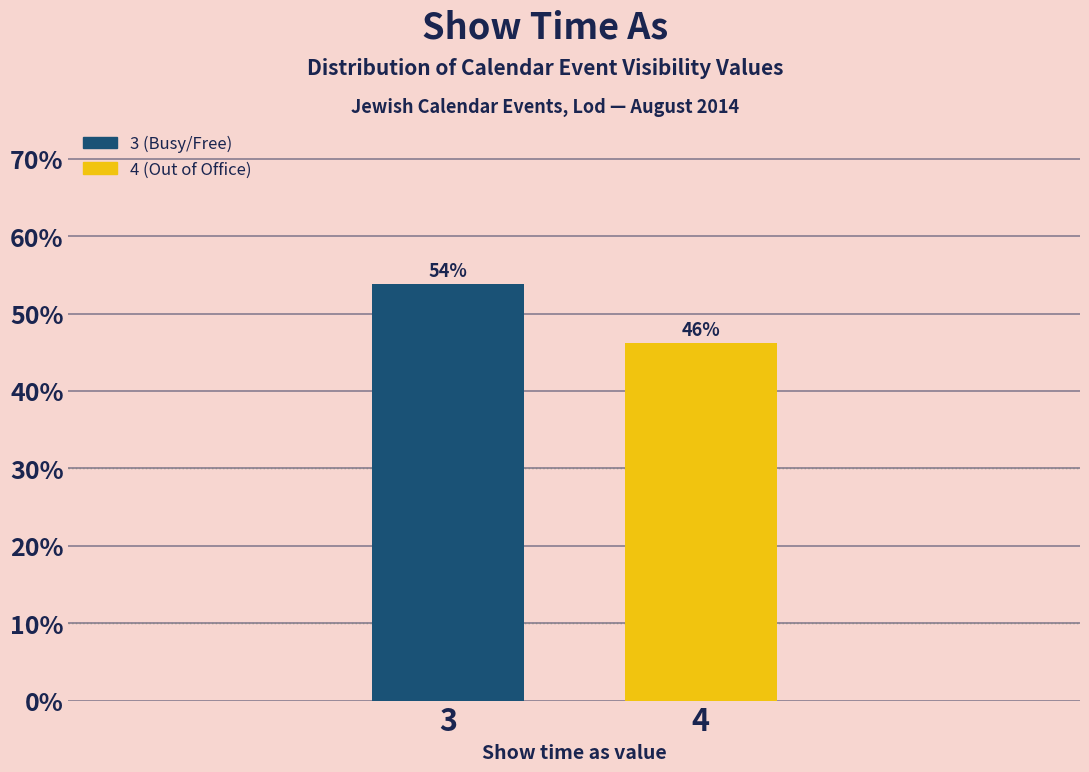

What is the value of the 1st bar from the left?

53.8